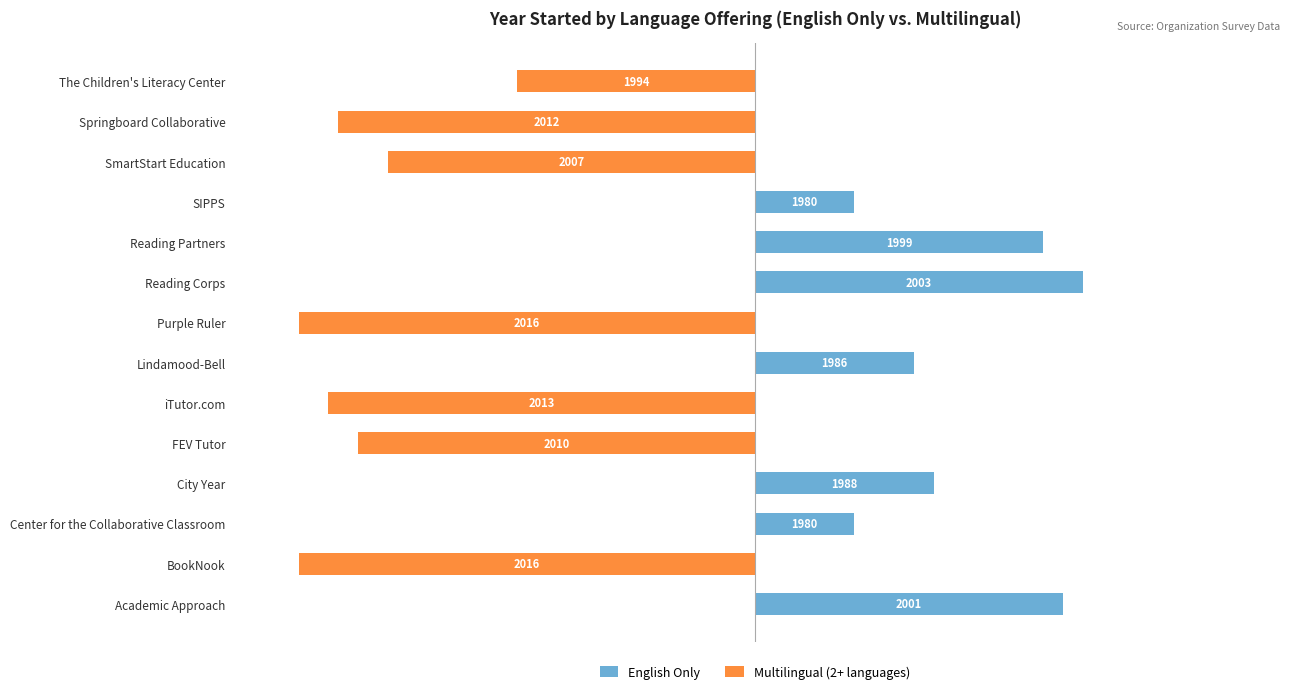

Reading left to right, transcribe all the data shown in this chart.

English Only: 31	0	10	18	0	0	16	0	33	29	10	0	0	0
Multilingual (2+ languages): 0	-46	0	0	-40	-43	0	-46	0	0	0	-37	-42	-24